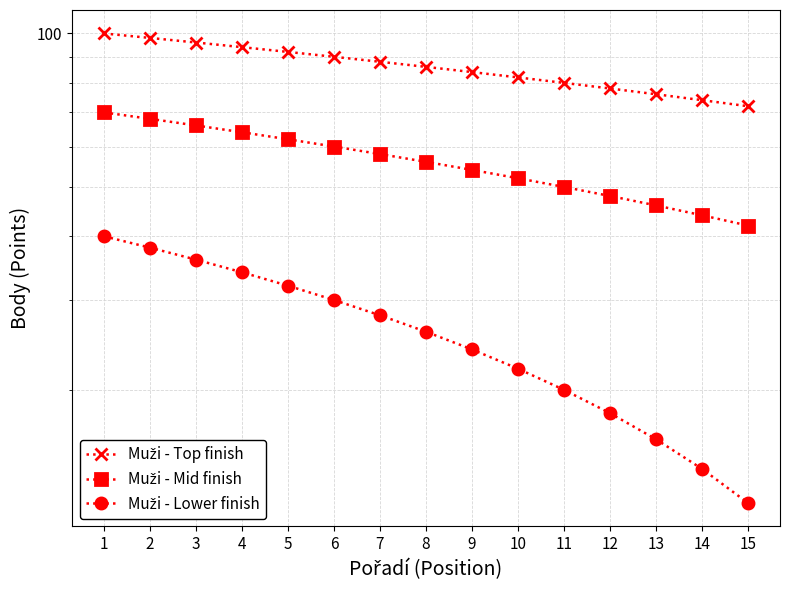

The value of Muži - Mid finish at 2 is 68. True or false?

True